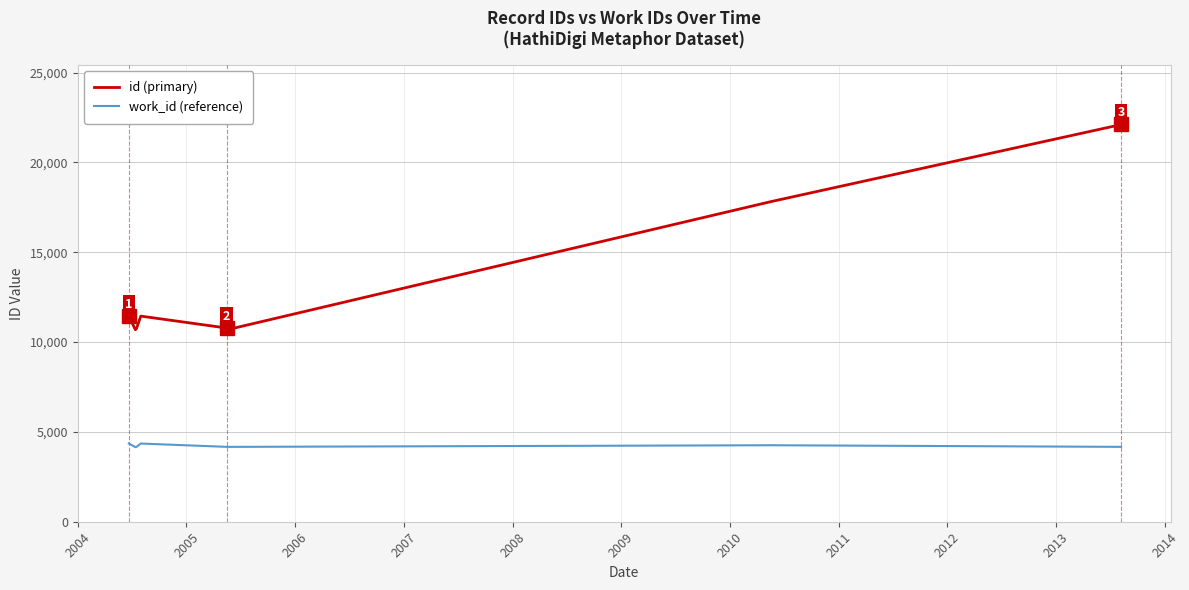

Which series has the widest spread of values?

id (primary)